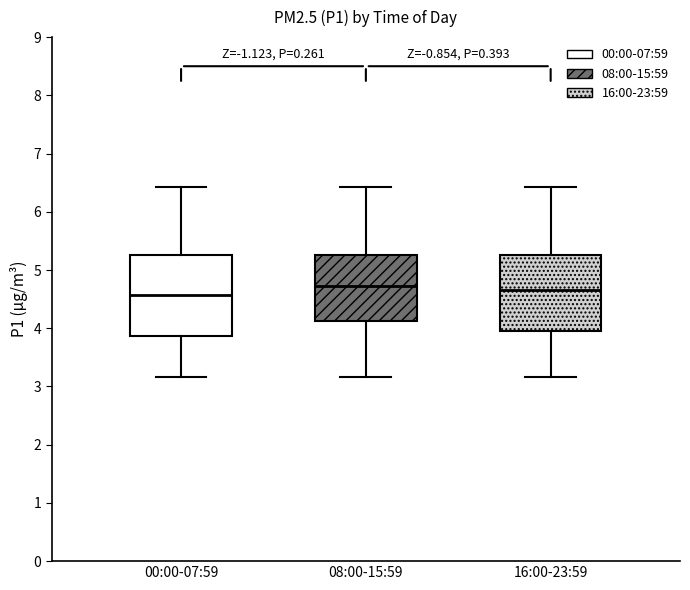

Where does the median line of the box for 08:00-15:59 sit on the y-axis? The values are not printed on the chart, so give them approximately, as read against the axis.

4.7